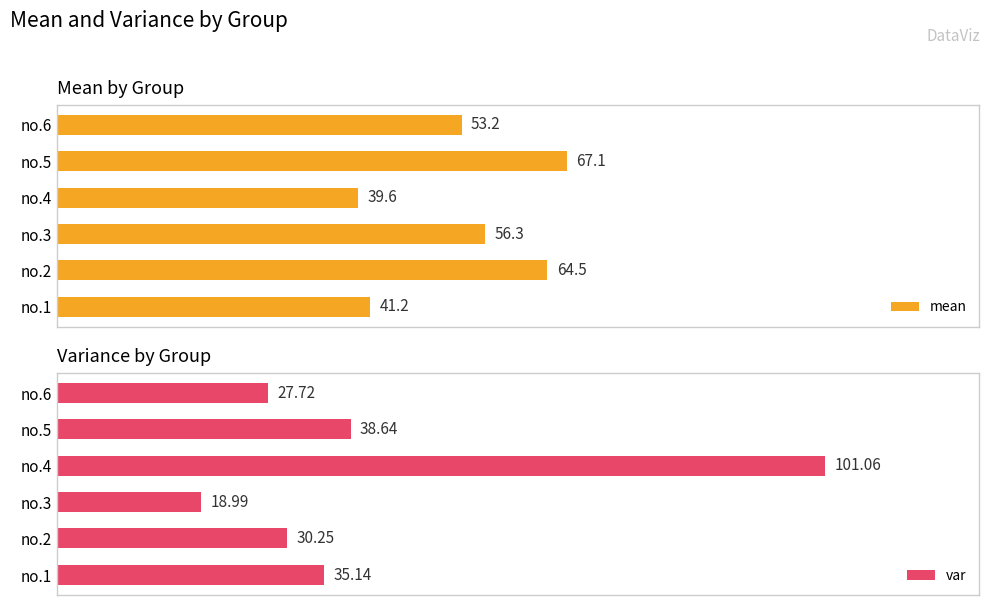

What is the difference between the maximum and minimum values in the mean series?

27.5